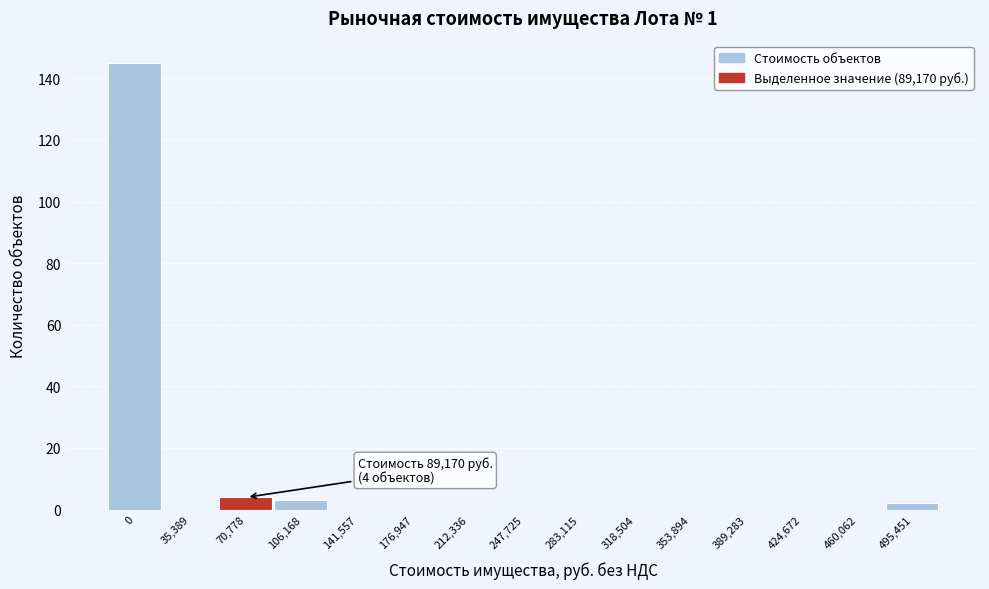

Reading left to right, transcribe all the data shown in this chart.

0=145	35,389=0	70,778=4	106,168=3	141,557=0	176,947=0	212,336=0	247,725=0	283,115=0	318,504=0	353,894=0	389,283=0	424,672=0	460,062=0	495,451=2